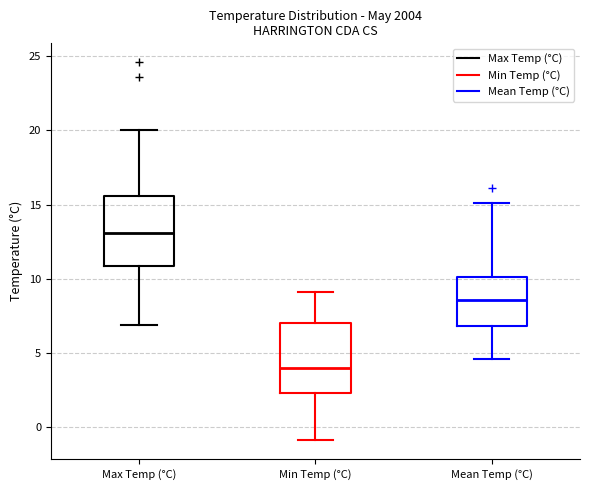

Reading left to right, read every box against the y-axis: the position of its median line, the range the box covers, and the ends of its whiskers. The values are not printed on the chart, so give them approximately, as read against the axis.

Max Temp (°C): median 13.0, box 11.0 to 15.5, whiskers 7.0 to 20.0
Min Temp (°C): median 4.0, box 2.5 to 7.0, whiskers -1.0 to 9.0
Mean Temp (°C): median 8.5, box 7.0 to 10.0, whiskers 4.5 to 15.0